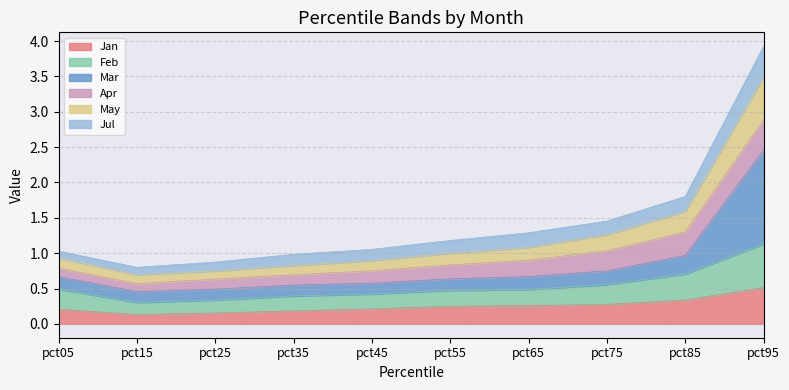

True or false: Jan has a value of 0.5 at pct75.

False